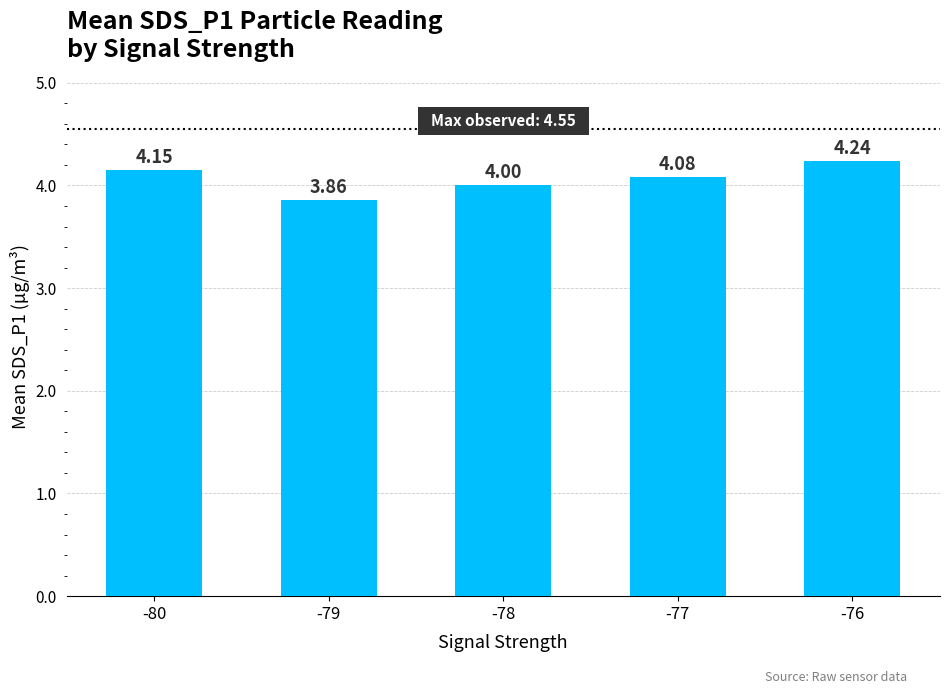

Between -79 and -78, which is larger?

-78